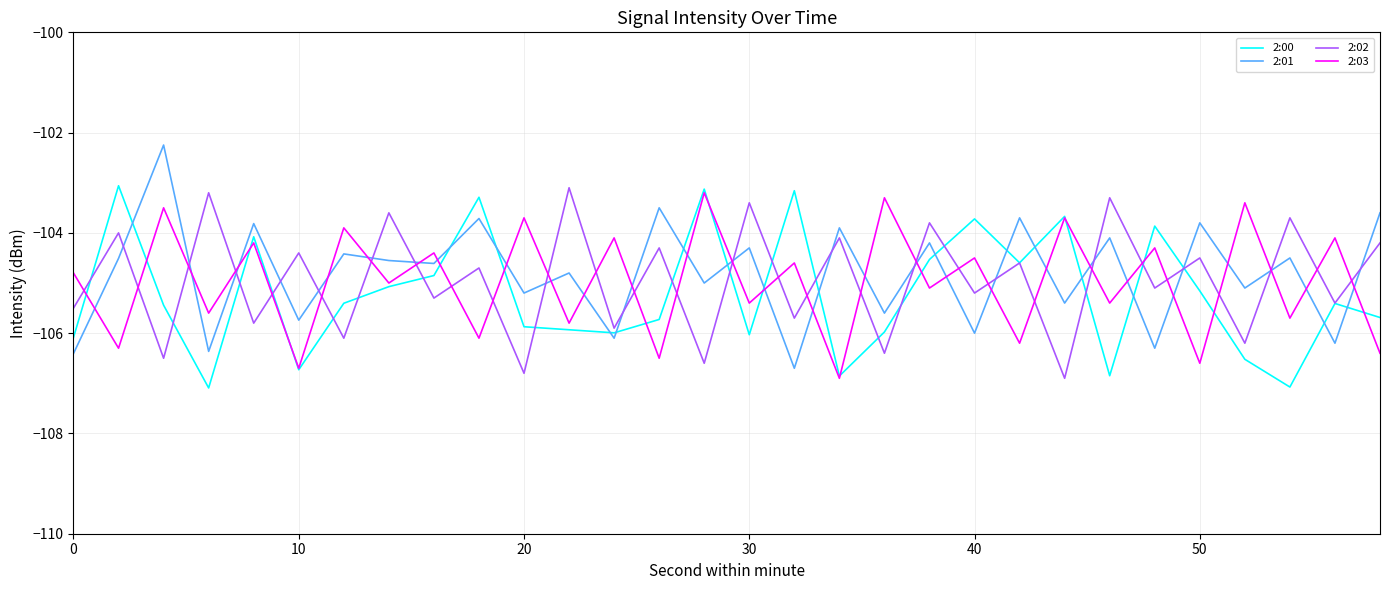

True or false: 2:01 and 2:02 cross at least once.

True